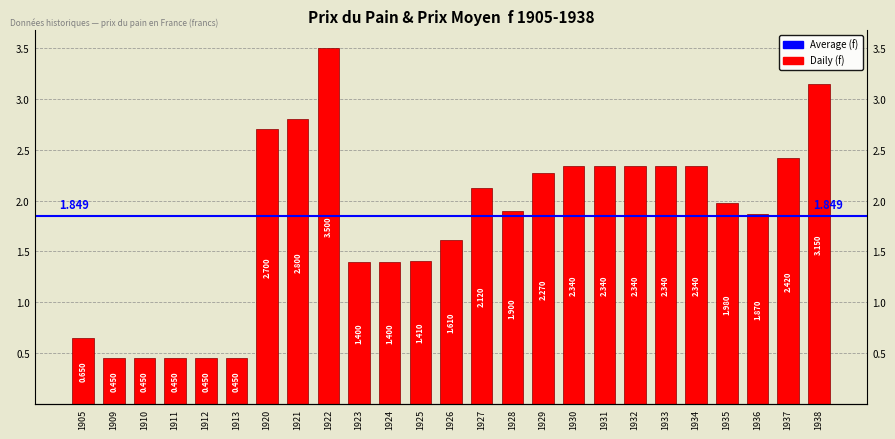

Between 1912 and 1936, which is larger?

1936